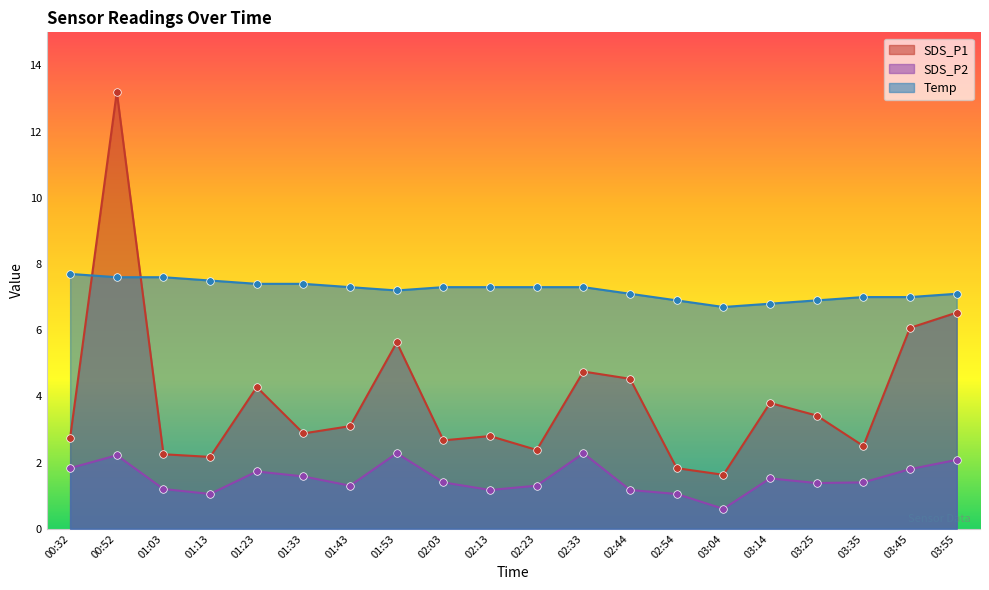

Is the value of Temp at 03:25 greater than the value of SDS_P2 at 01:03?

Yes